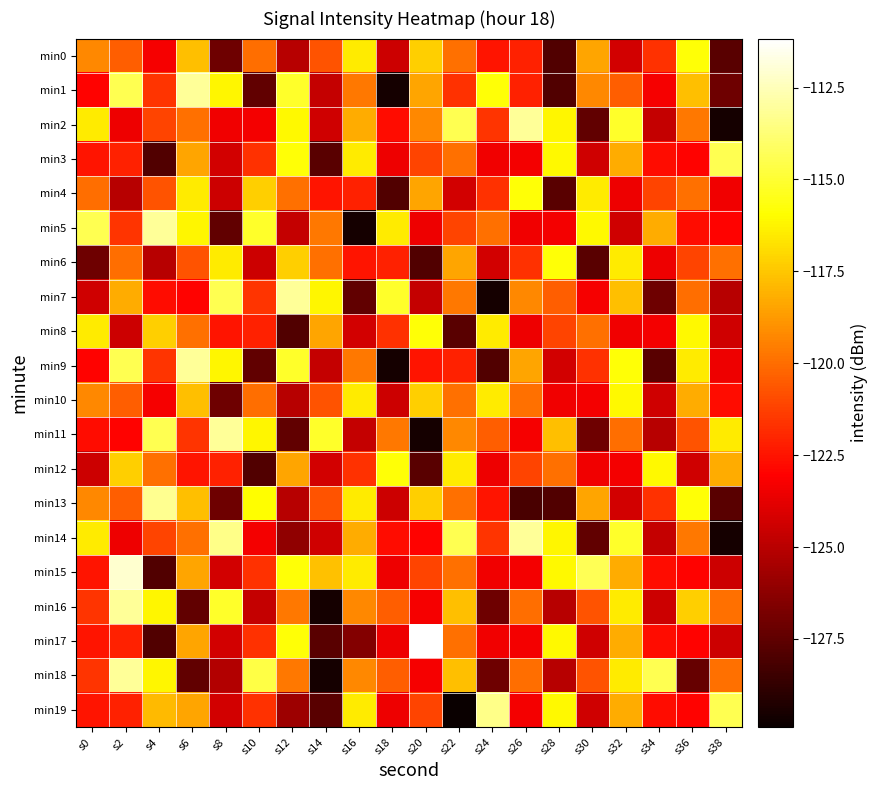

Count the number of data series in this chart.

20